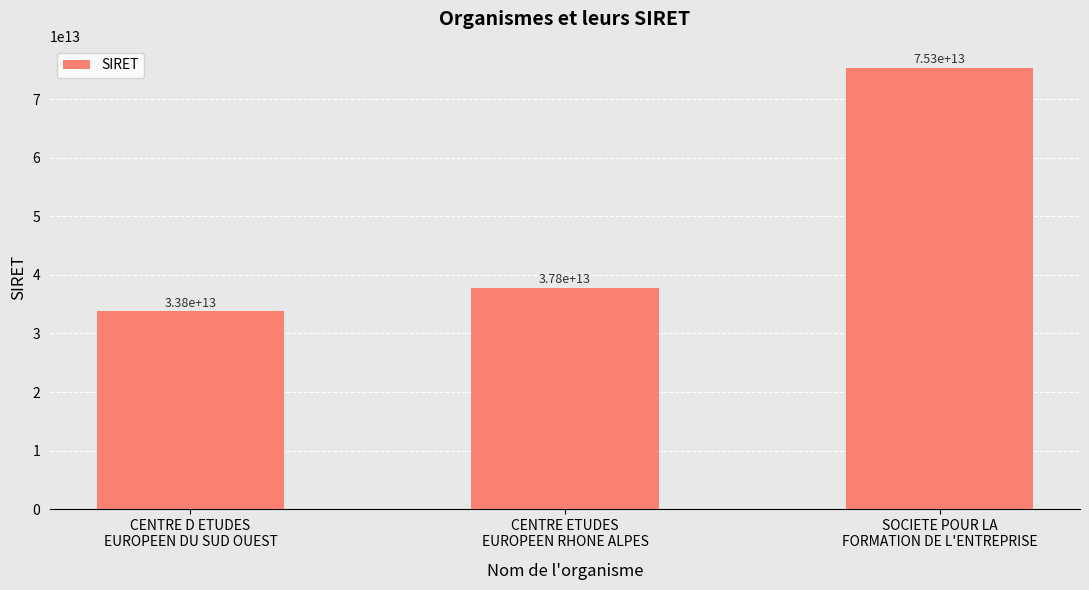

Which has a higher value, CENTRE D ETUDES
EUROPEEN DU SUD OUEST or CENTRE ETUDES
EUROPEEN RHONE ALPES?

CENTRE ETUDES
EUROPEEN RHONE ALPES